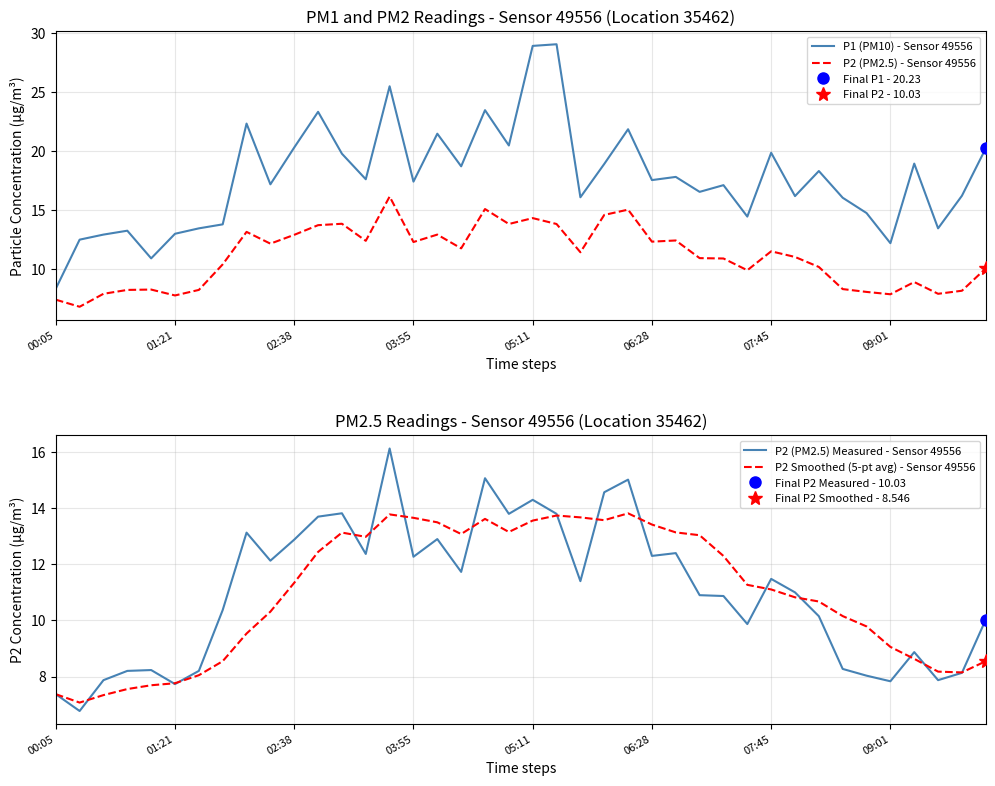

The P1 (PM10) - Sensor 49556 series shows 28.2 at 27. True or false?

False